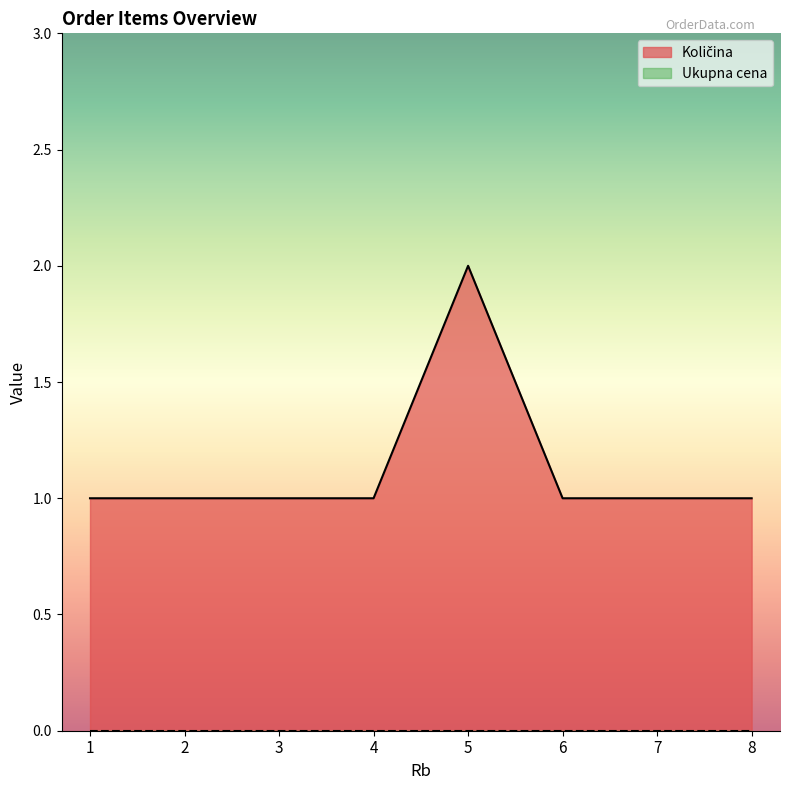

Is it true that the value at 6 is 1?

True